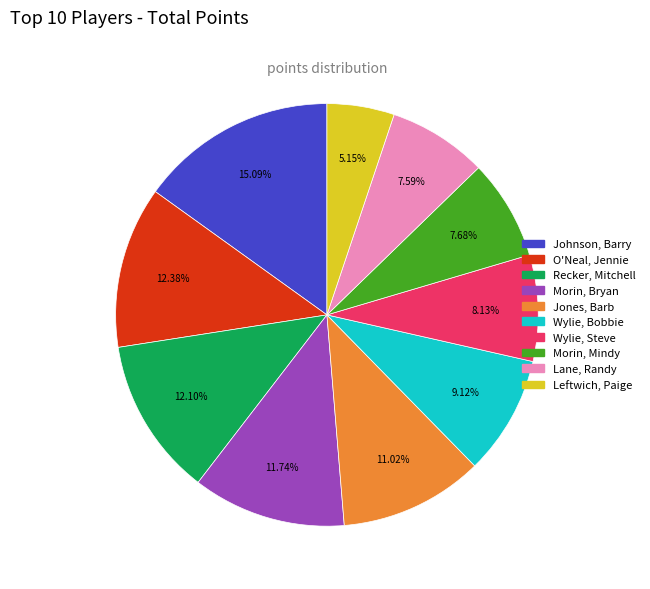

Rank the categories by value from highest to lowest.

Johnson, Barry, O'Neal, Jennie, Recker, Mitchell, Morin, Bryan, Jones, Barb, Wylie, Bobbie, Wylie, Steve, Morin, Mindy, Lane, Randy, Leftwich, Paige